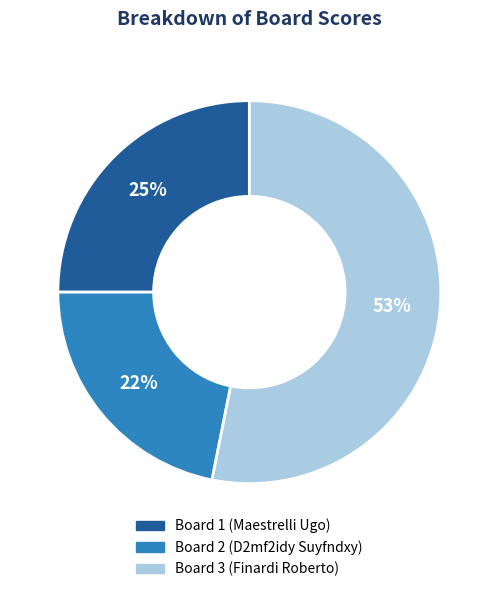

Does Board 1 (Maestrelli Ugo) account for over 50% of the chart?

No